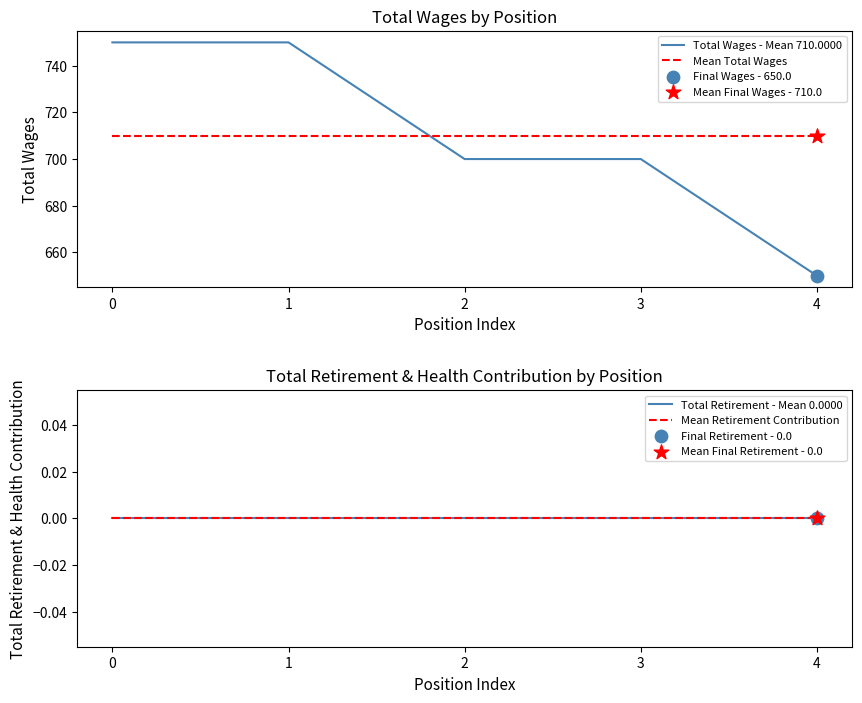

What is the total value across all series at 1?

1460